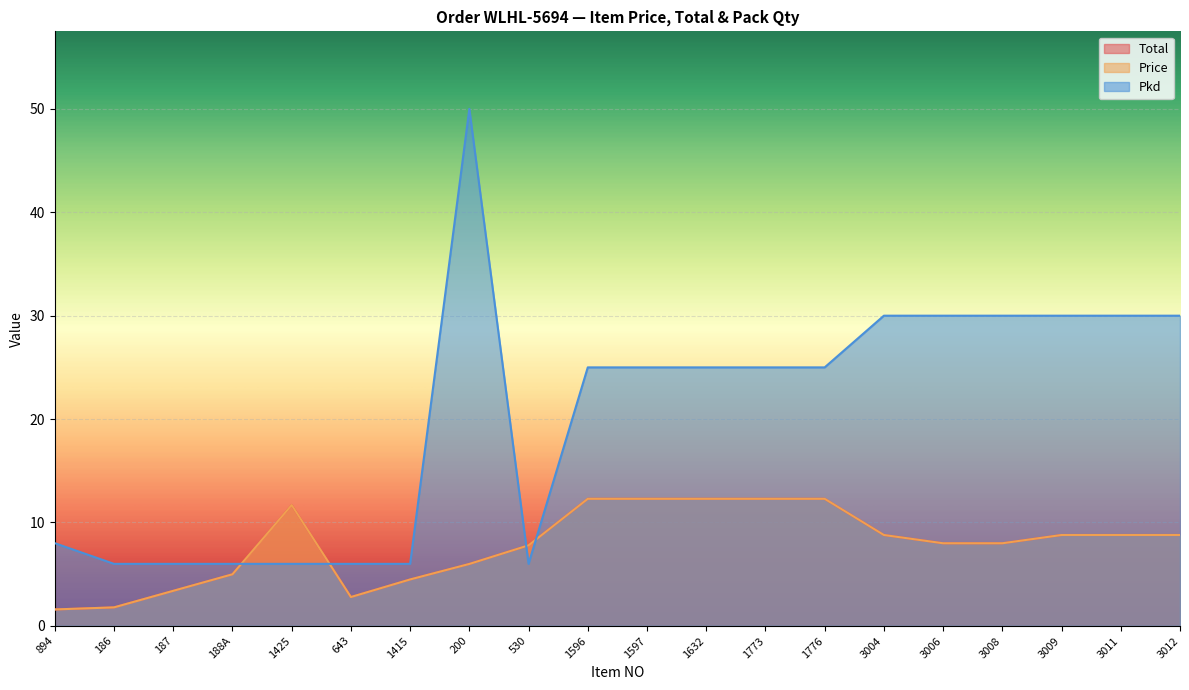

True or false: Price has a value of 2.8 at 643.

True